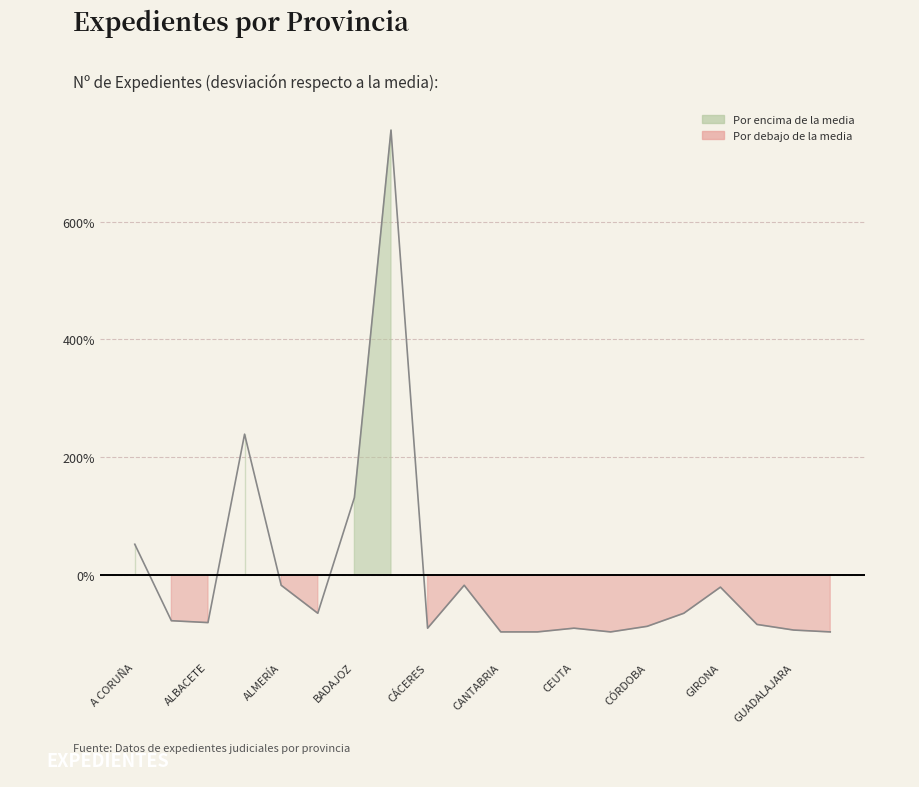

What is the label of the 19th point from the right?

ALBACETE